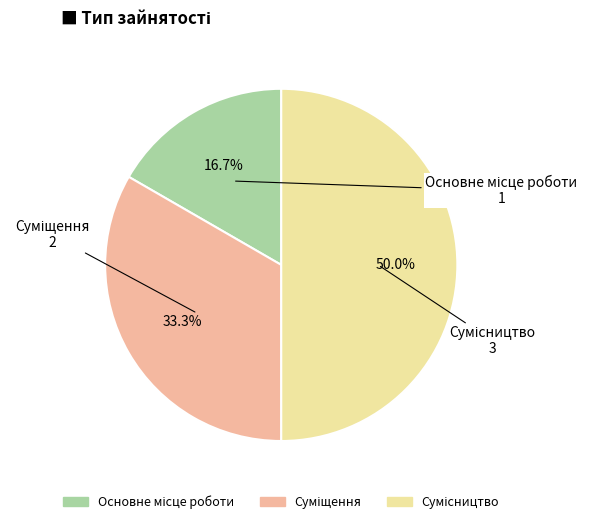

What is the change in value from Суміщення to Сумісництво?

+1